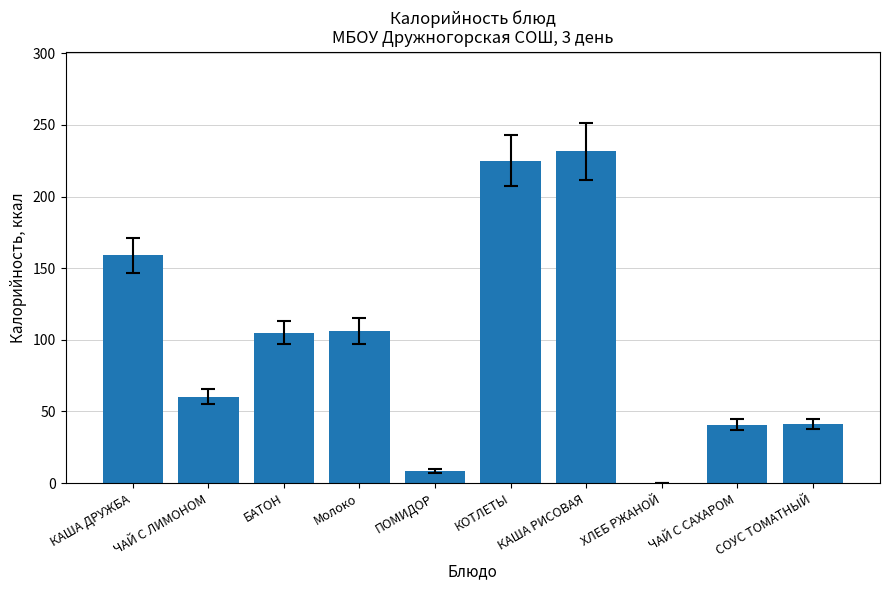

What is the change in value from ЧАЙ С ЛИМОНОМ to КАША РИСОВАЯ?

+171.2